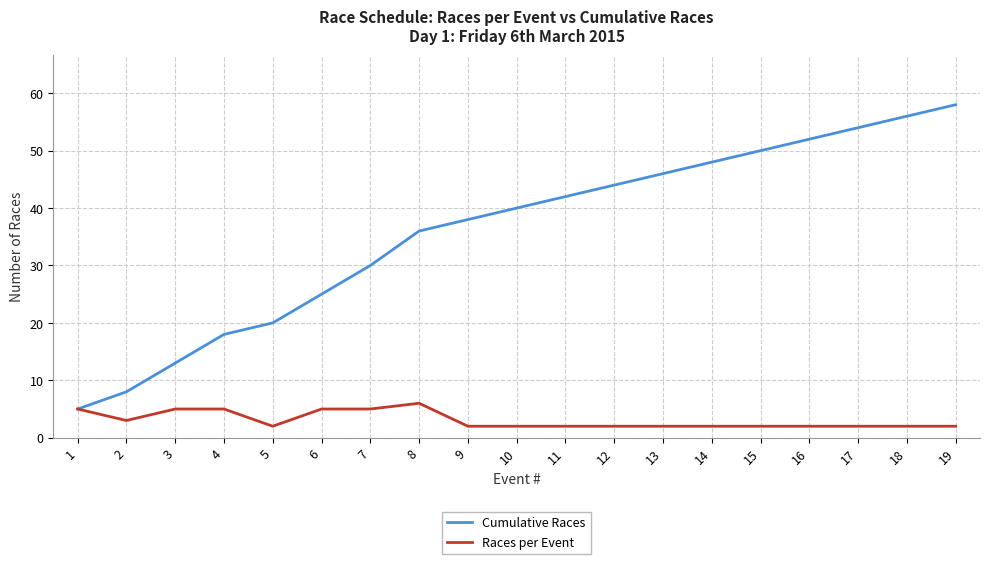

The value of Cumulative Races at 8 is 12. True or false?

False